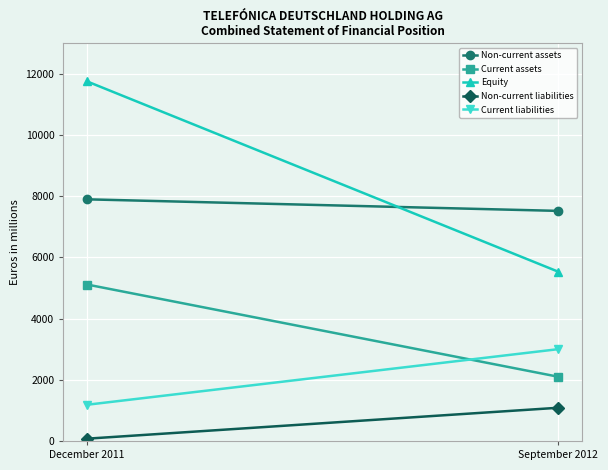

List the labels in order of Current liabilities value, largest first.

September 2012, December 2011